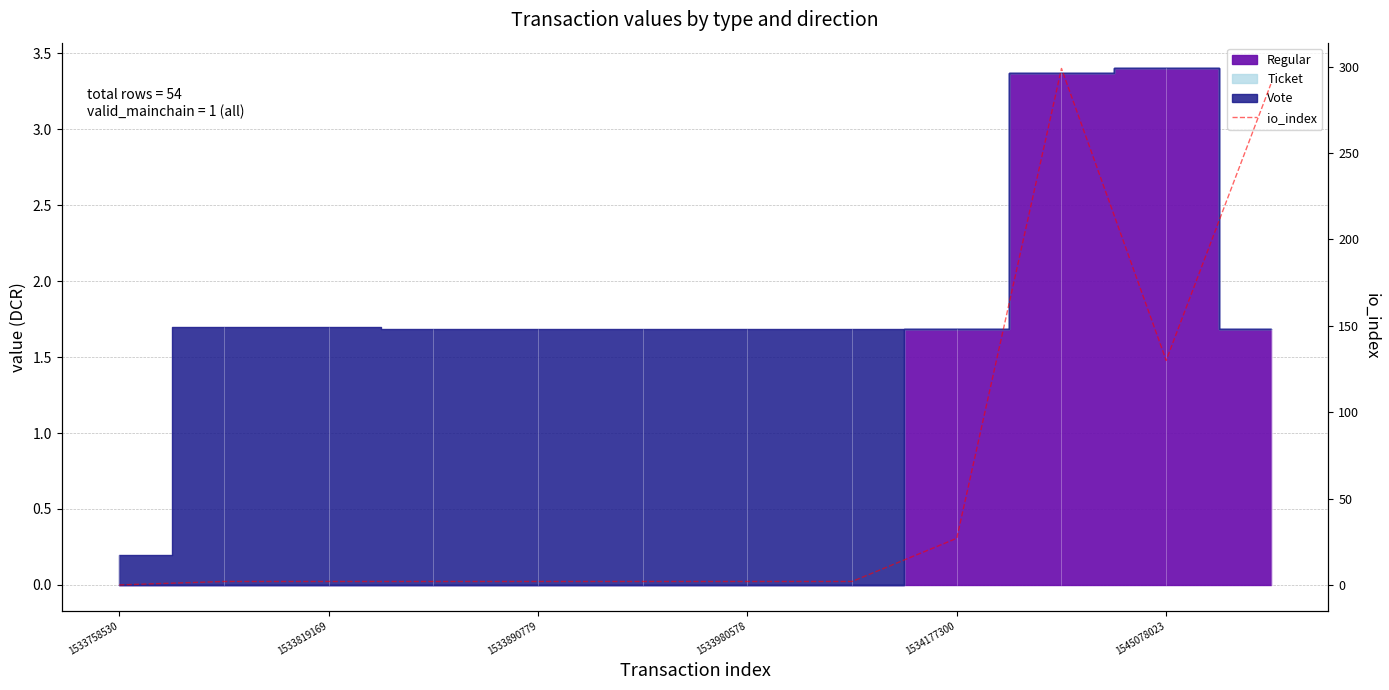

What value does the data have at 9?

299